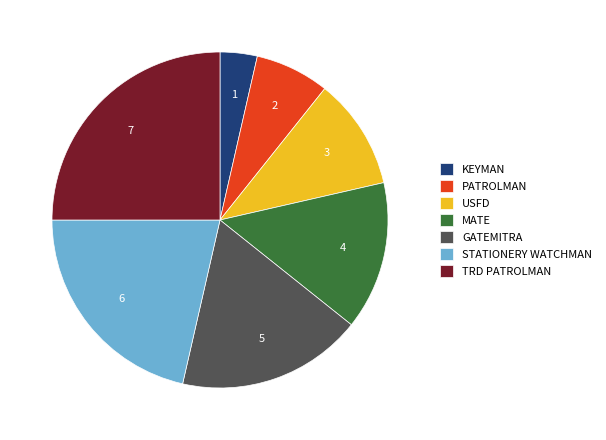

The MATE slice represents 14% of the pie. True or false?

True